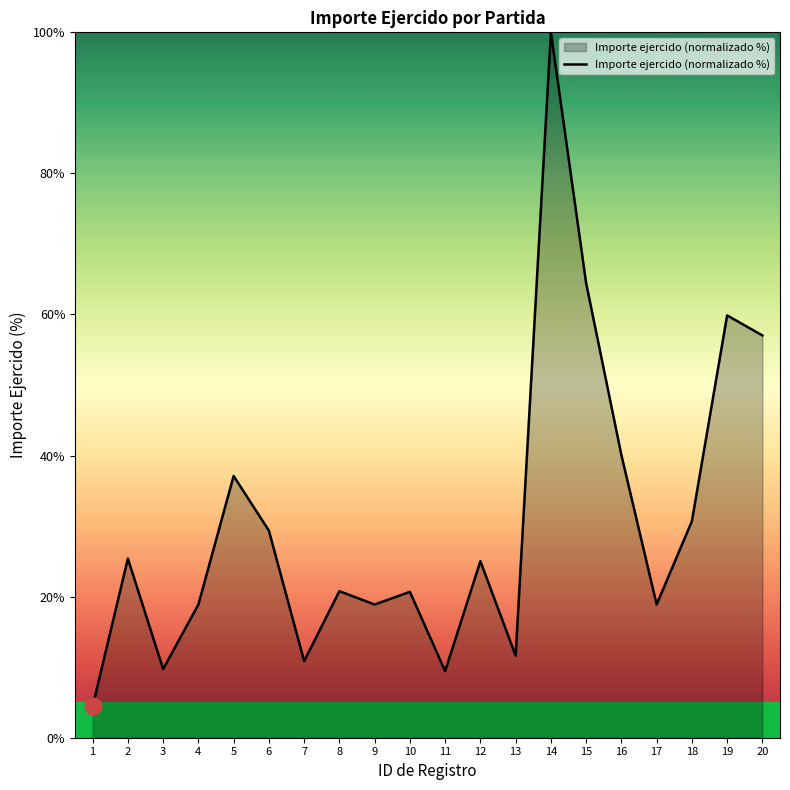

The chart shows a value of 64.4 at 15. True or false?

True